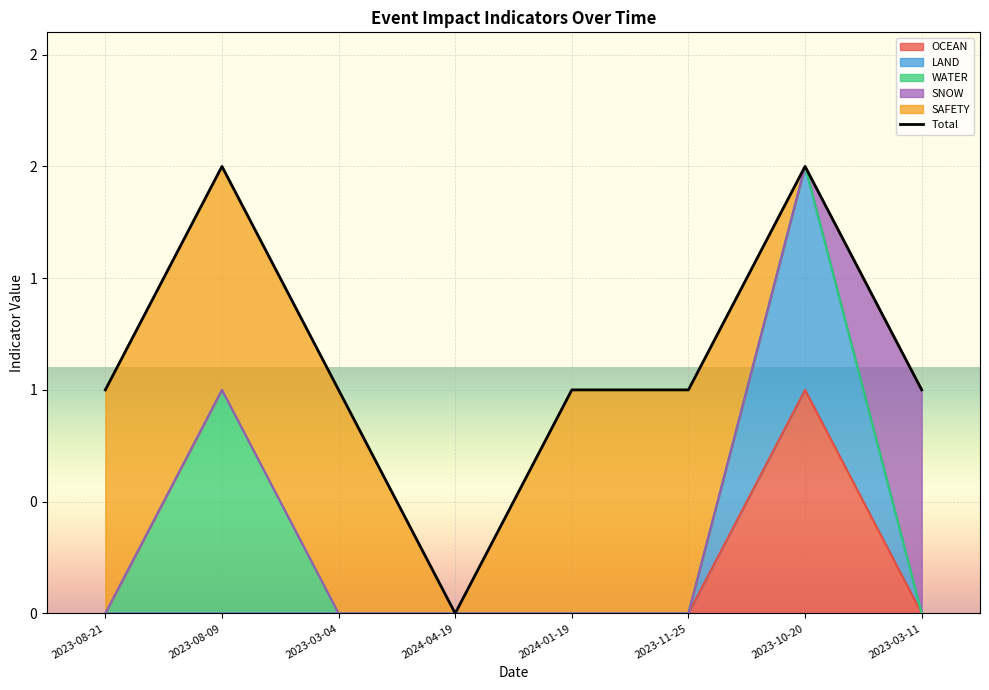

How many interior local peaks (higher than both neighbors) does the data have?

2